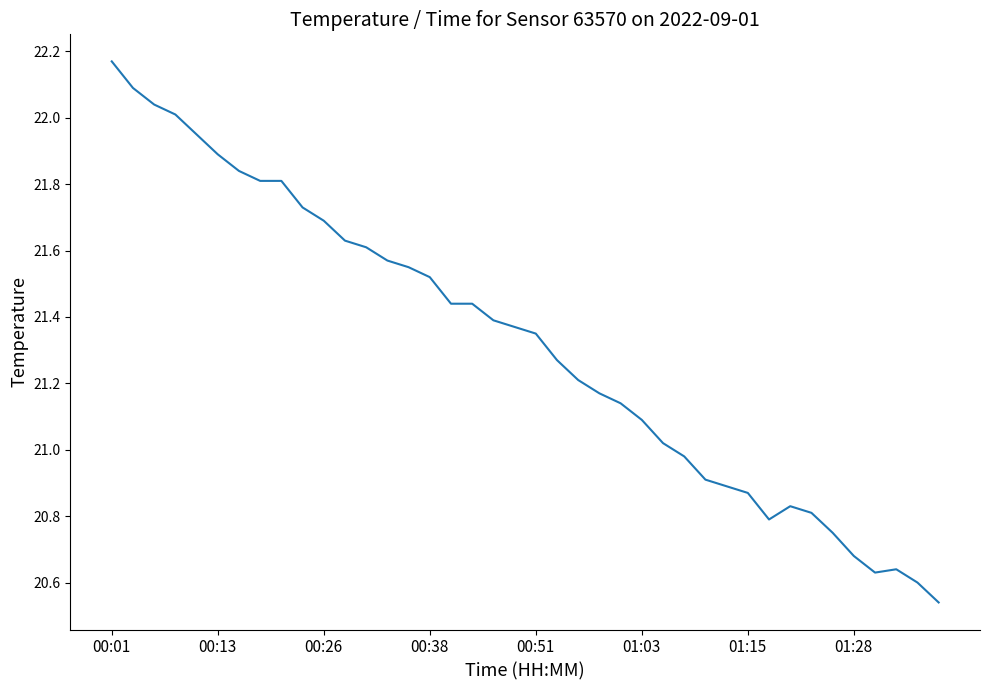

What is the difference between the maximum and minimum values?

1.6